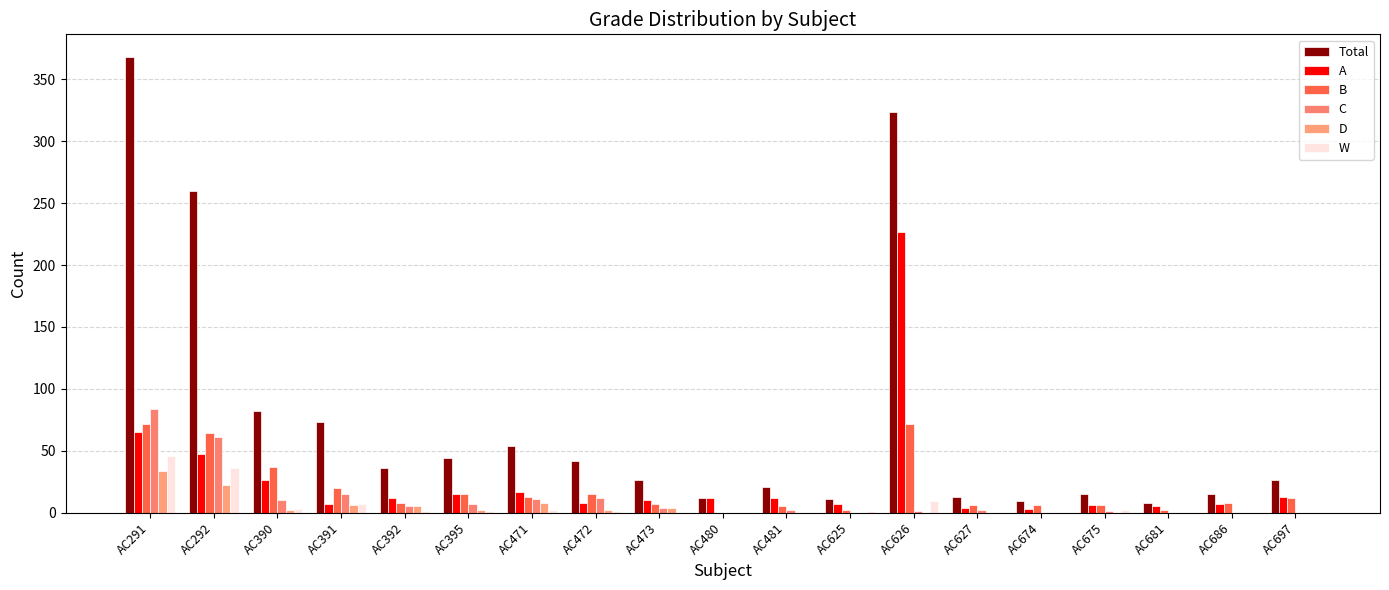

At how many categories does at least one series exceed 260?

2